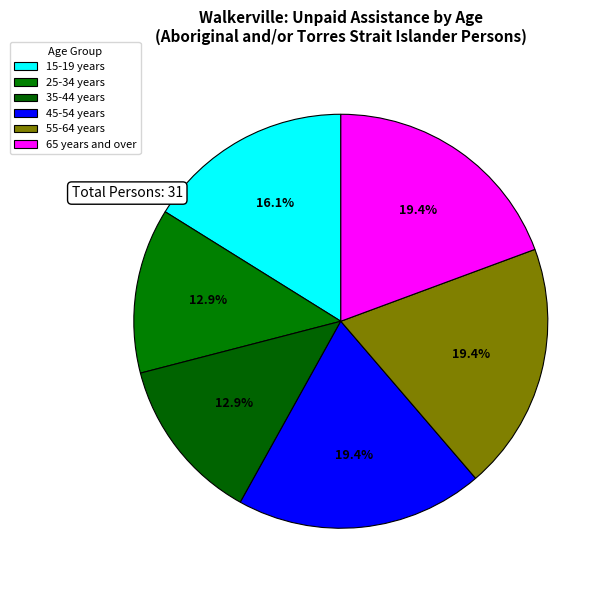

Approximately how many times larger is the value at 35-44 years compared to 65 years and over?

0.7